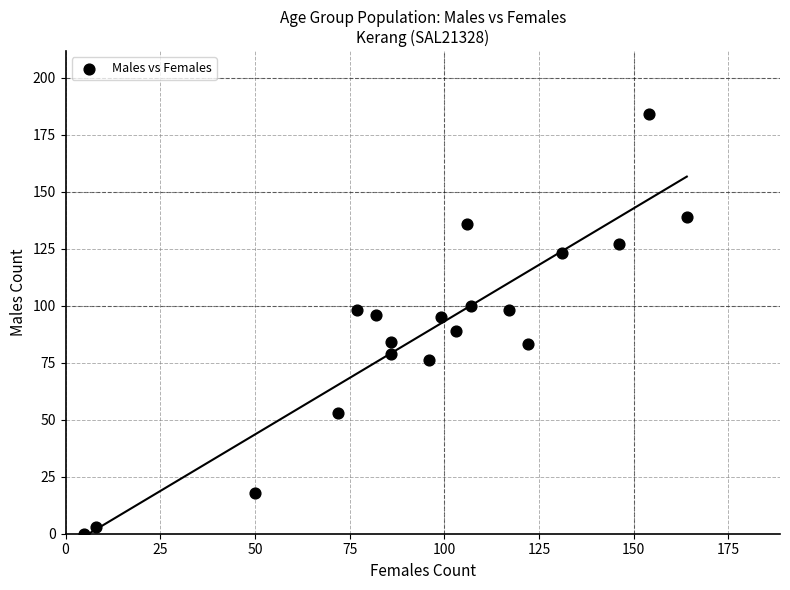

What is the range of Y values (max minus min)?

184